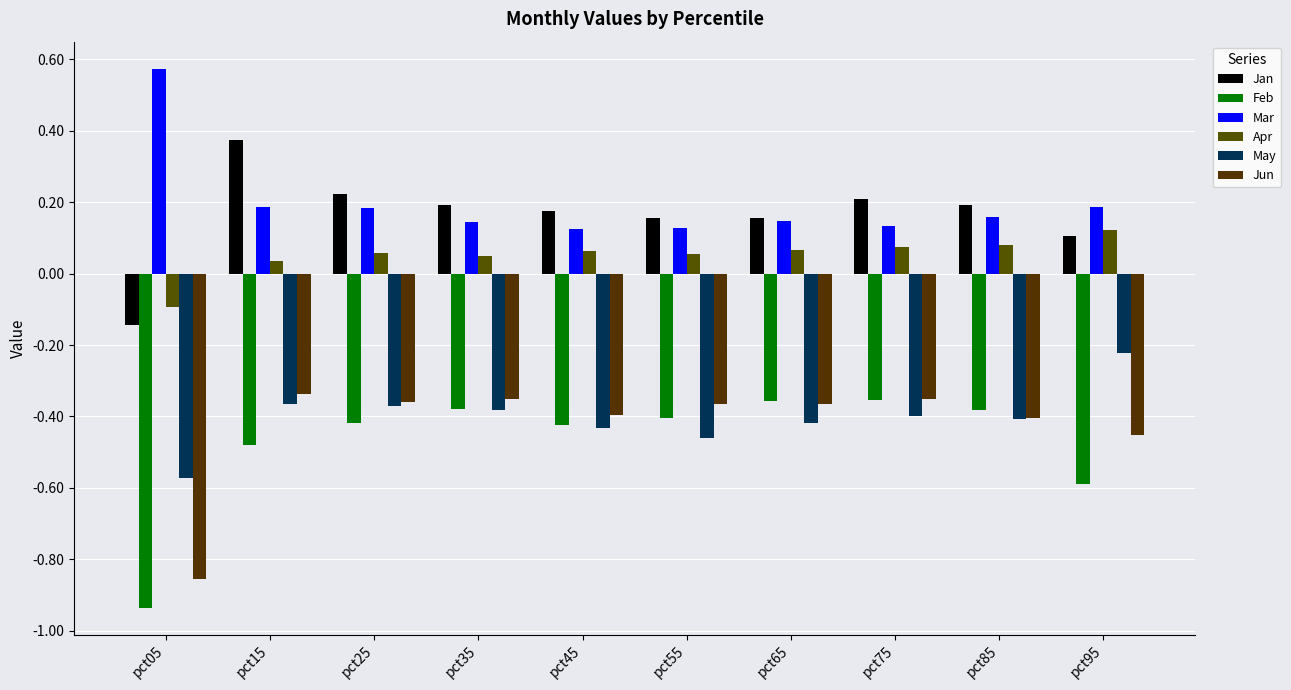

Count the number of data series in this chart.

6